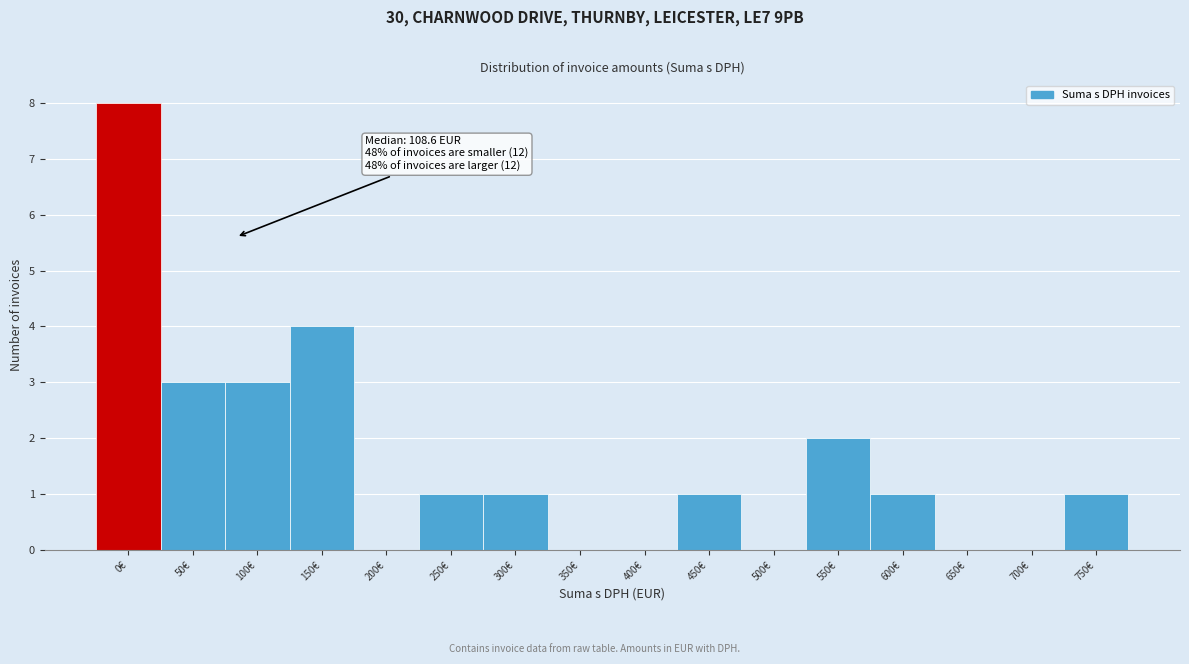

Reading left to right, what are all the values shown in this chart?

0€=8	50€=3	100€=3	150€=4	200€=0	250€=1	300€=1	350€=0	400€=0	450€=1	500€=0	550€=2	600€=1	650€=0	700€=0	750€=1